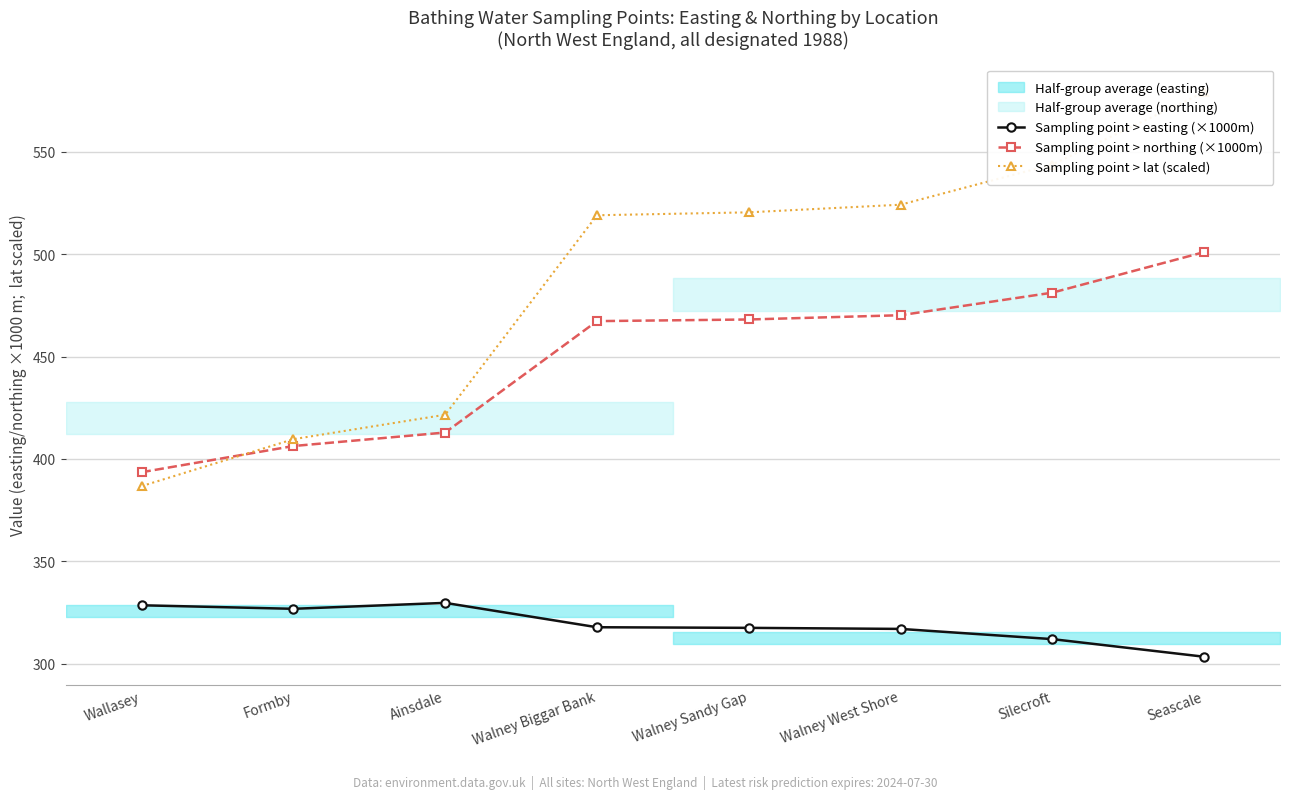

True or false: Sampling point > lat (scaled) has a value of 409.6 at Formby.

True